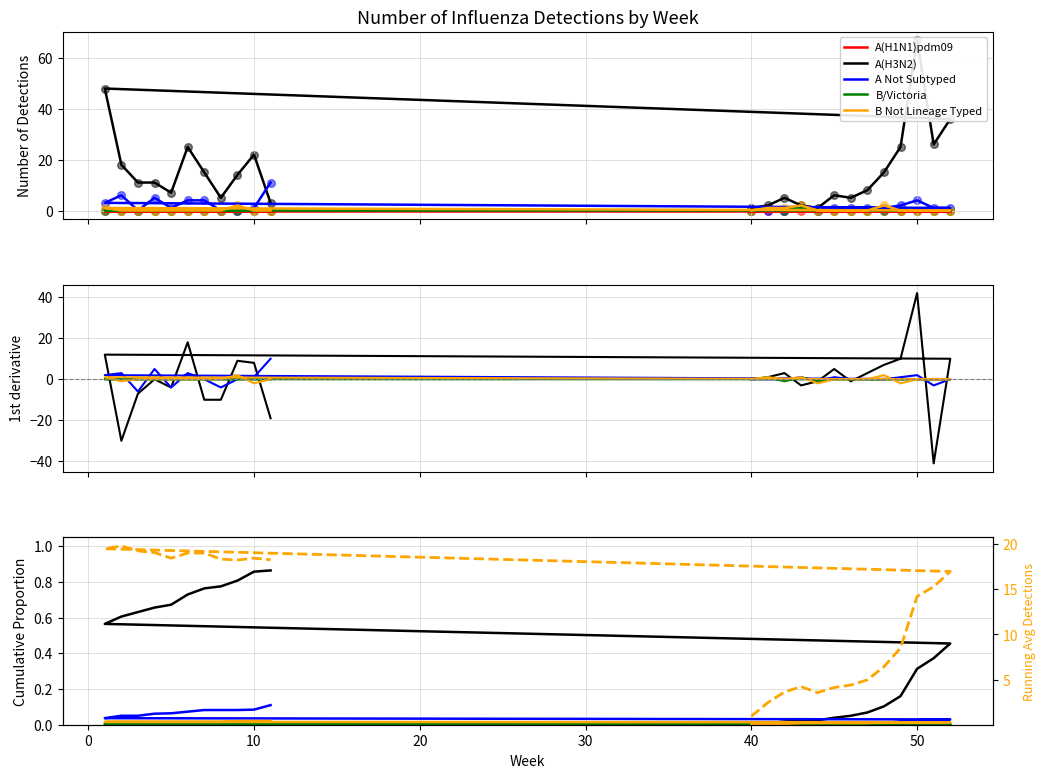

Which series contains the highest Y value?

Running Avg Total